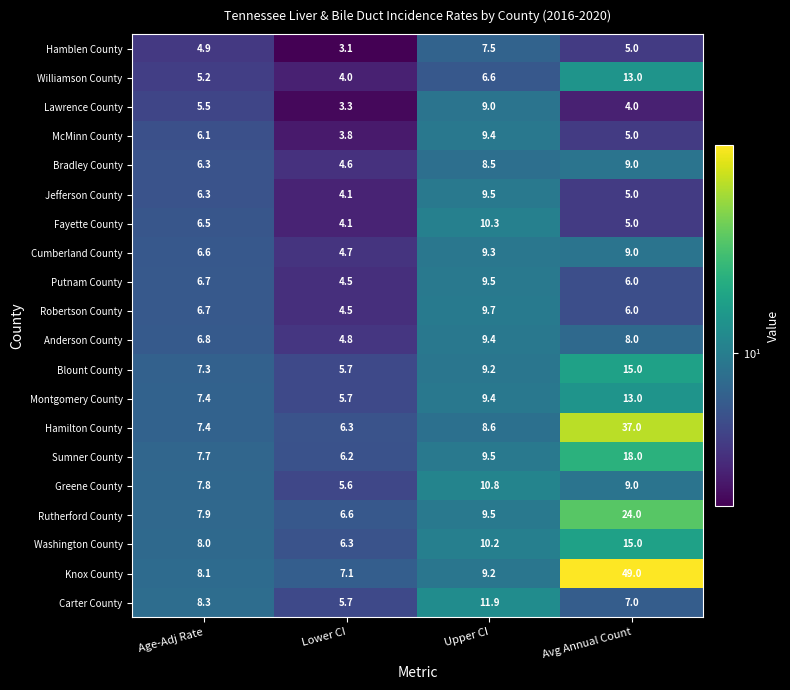

At how many categories does at least one series exceed 32?

1